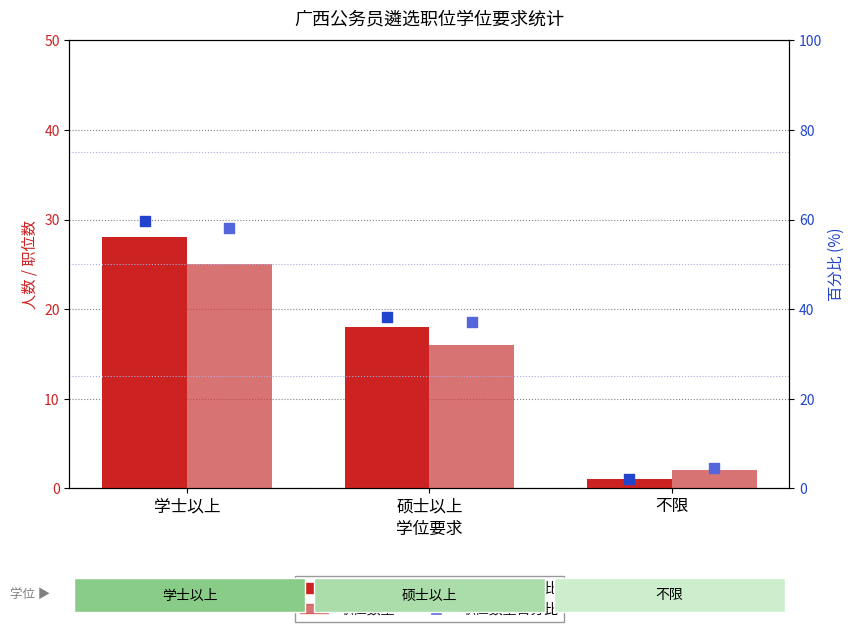

At which category is the sum across all series the highest?

学士以上